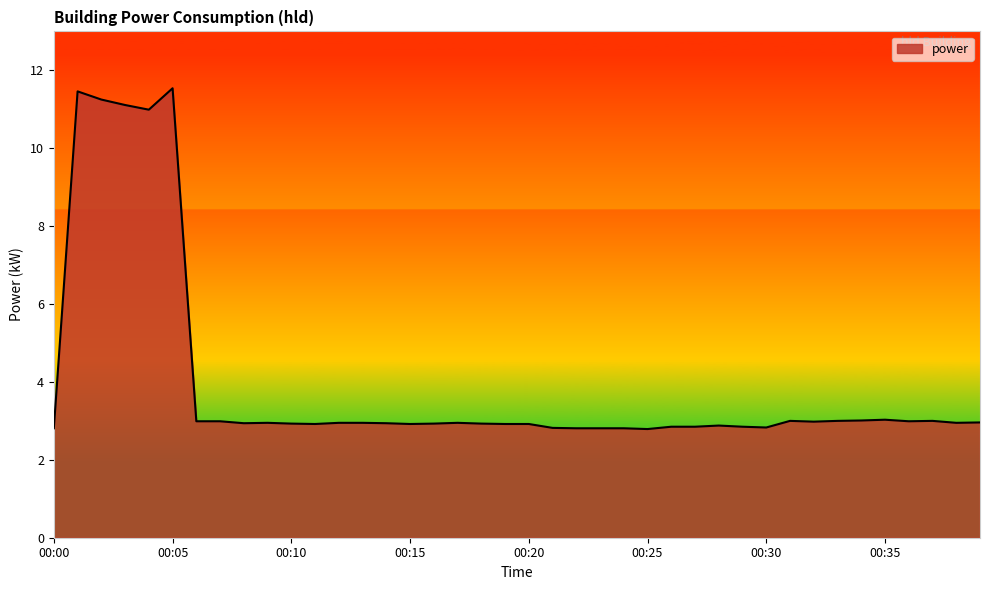

What is the greatest value displayed?

11.5